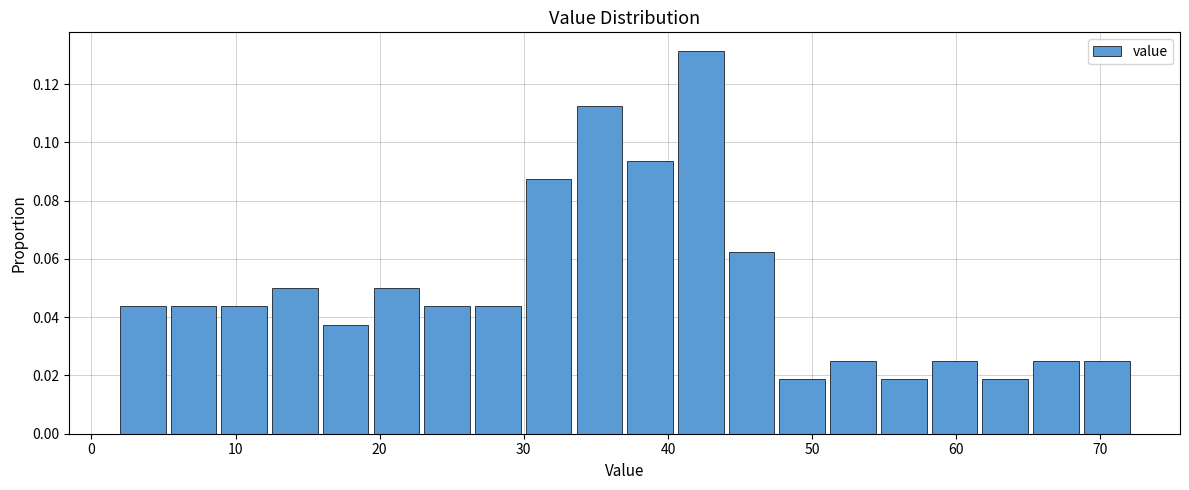

Around what value on the x-axis is the tallest bar? Give the approximate position of its centre, as read against the axis.

42